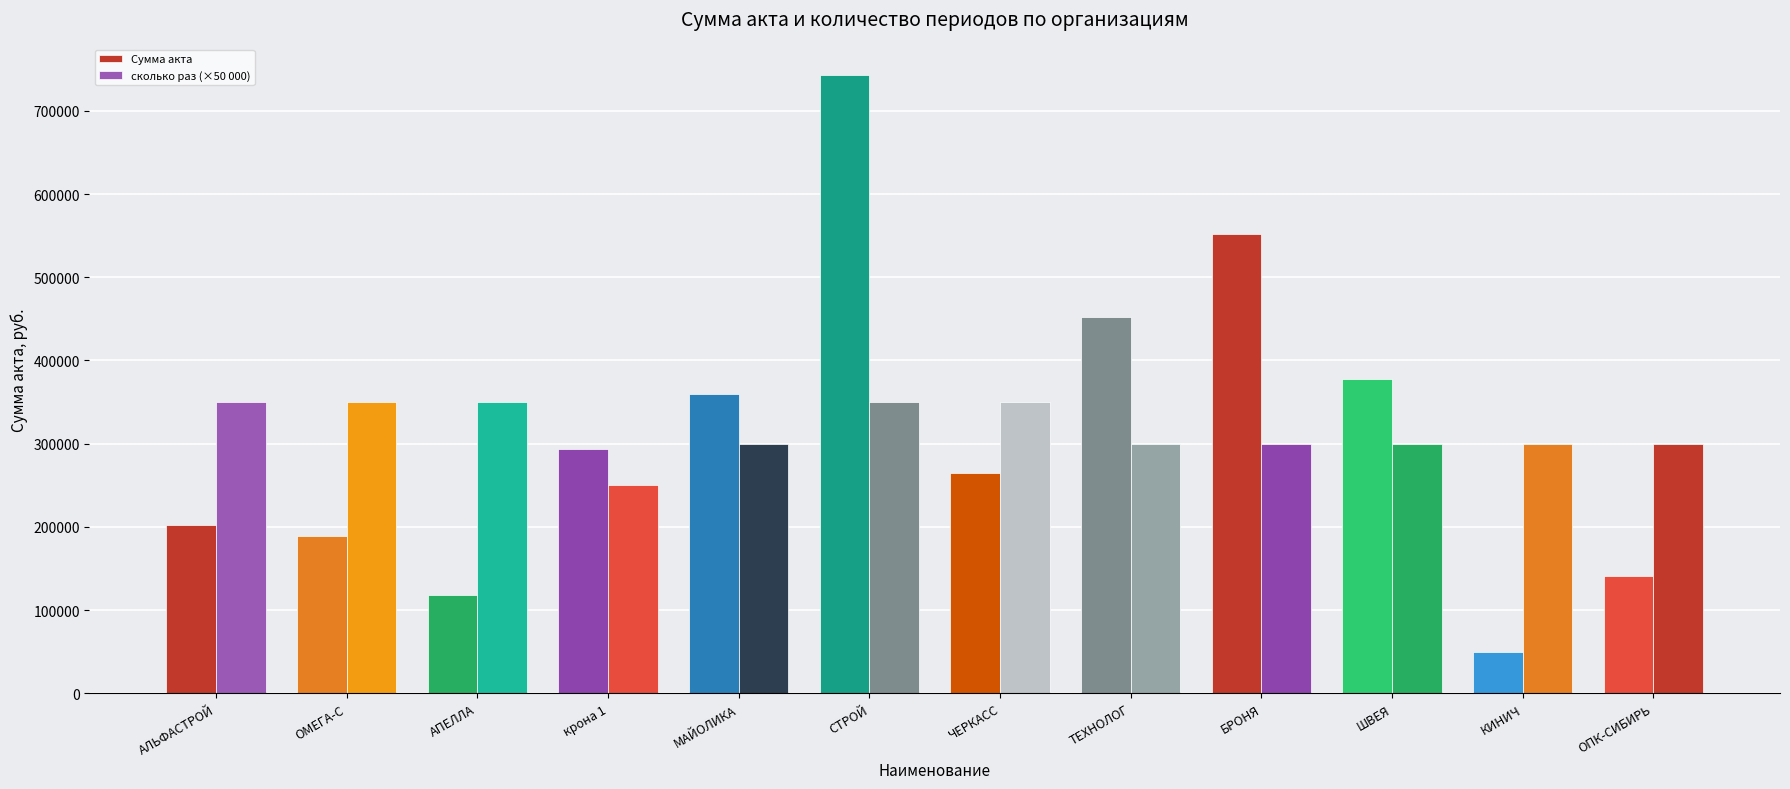

At which category is the sum across all series the highest?

СТРОЙ